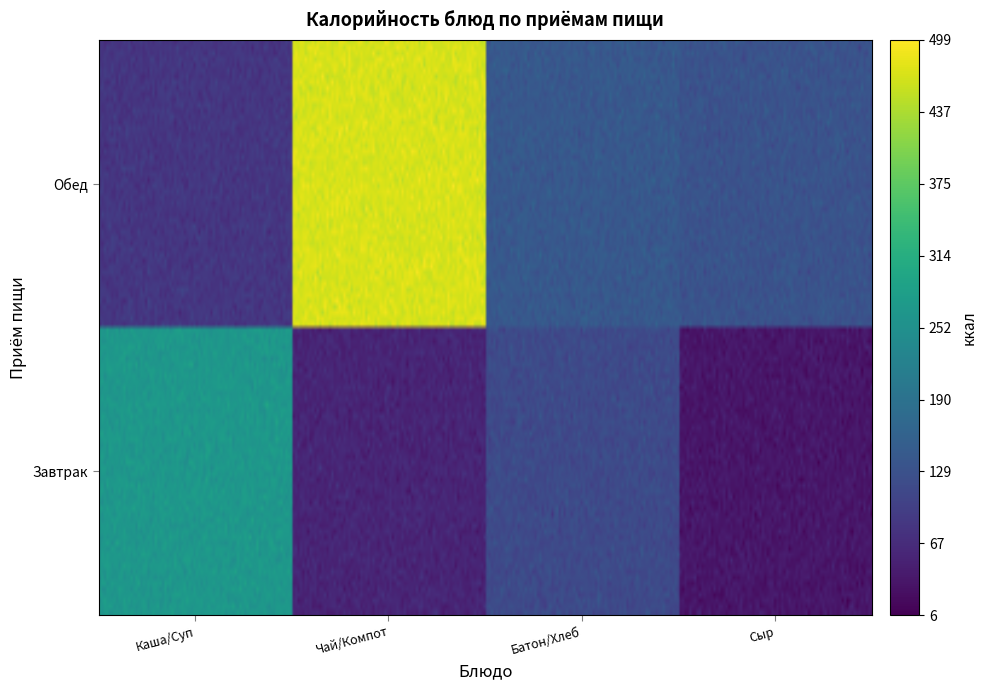

The Обед series shows 222.9 at Обед. True or false?

False